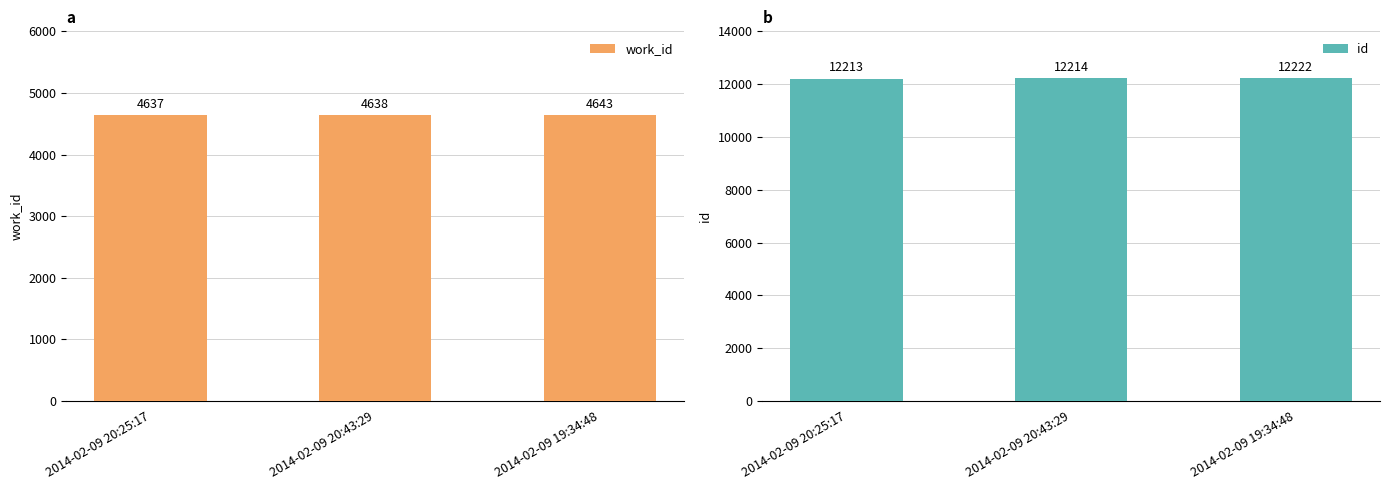

How many id values are between 12213 and 12222?

3